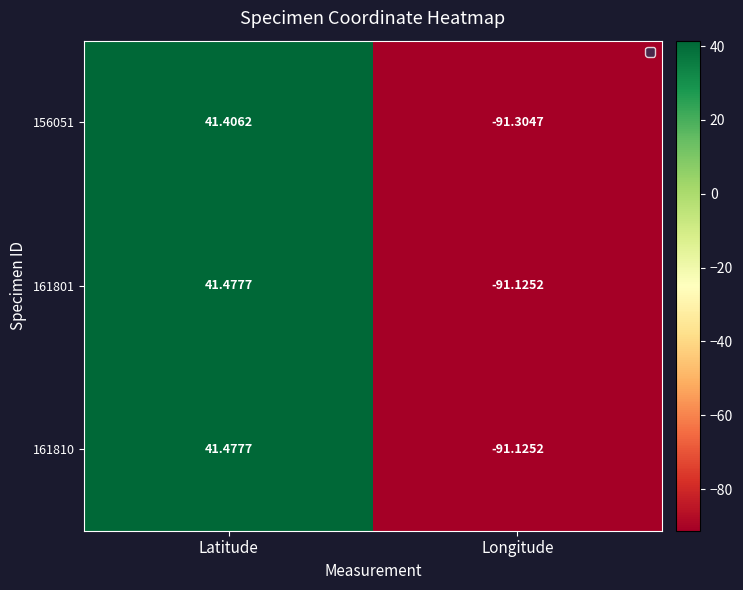

At which label is 156051 closest to -24?

Latitude